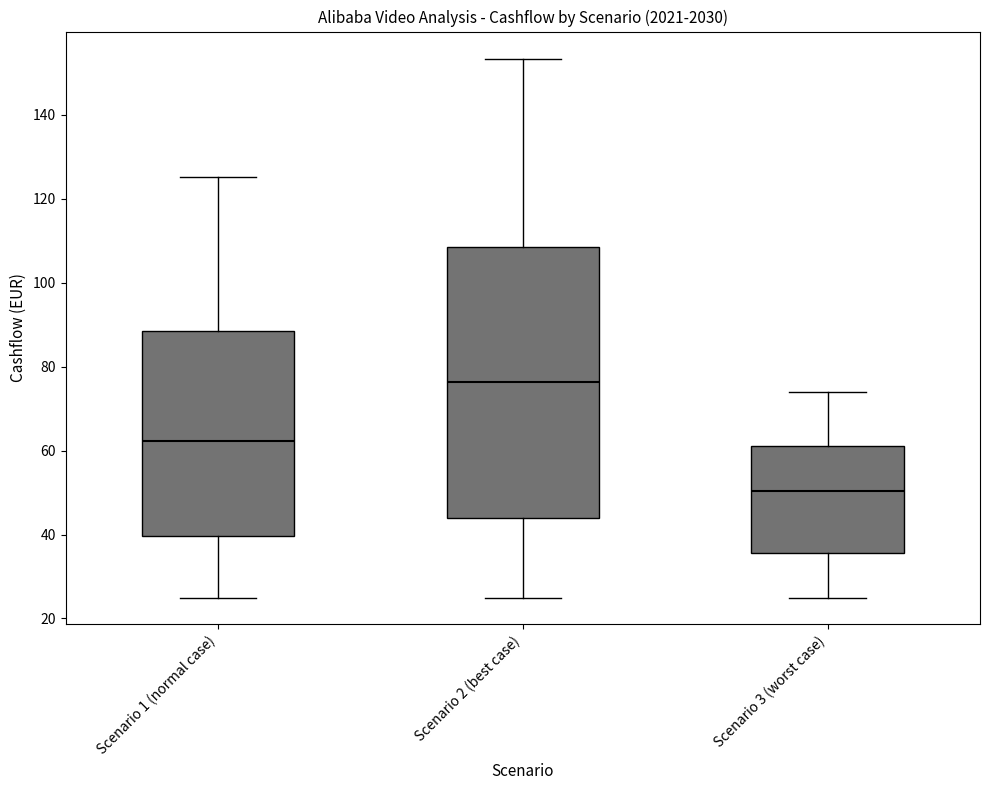

Which box has the lowest median line?

Scenario 3 (worst case)